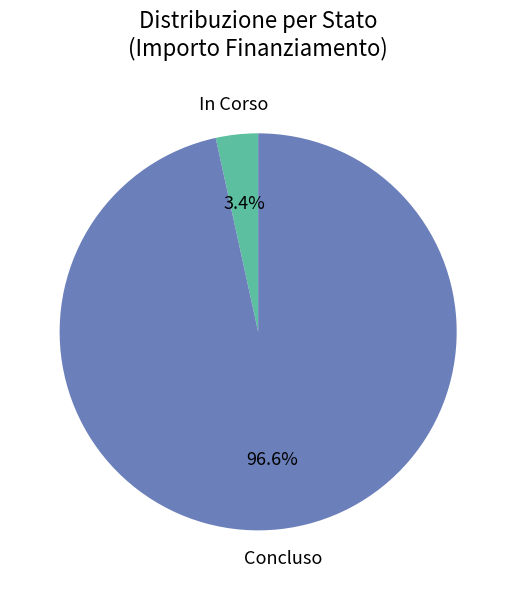

Is there any slice that represents more than half of the pie?

Yes